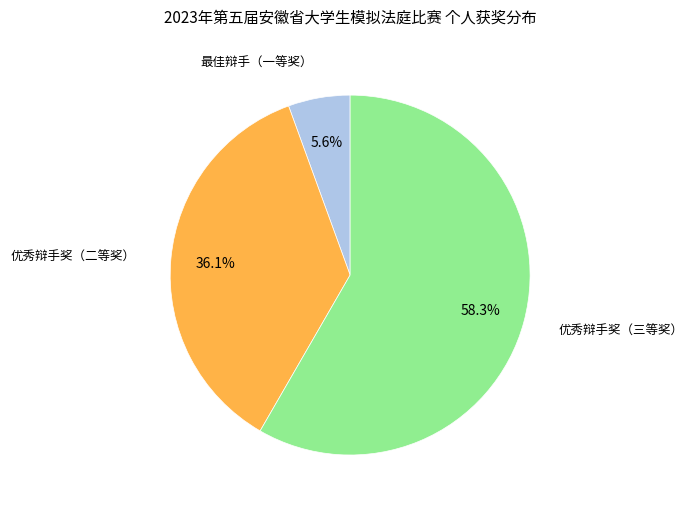

Is there any slice that represents more than half of the pie?

Yes